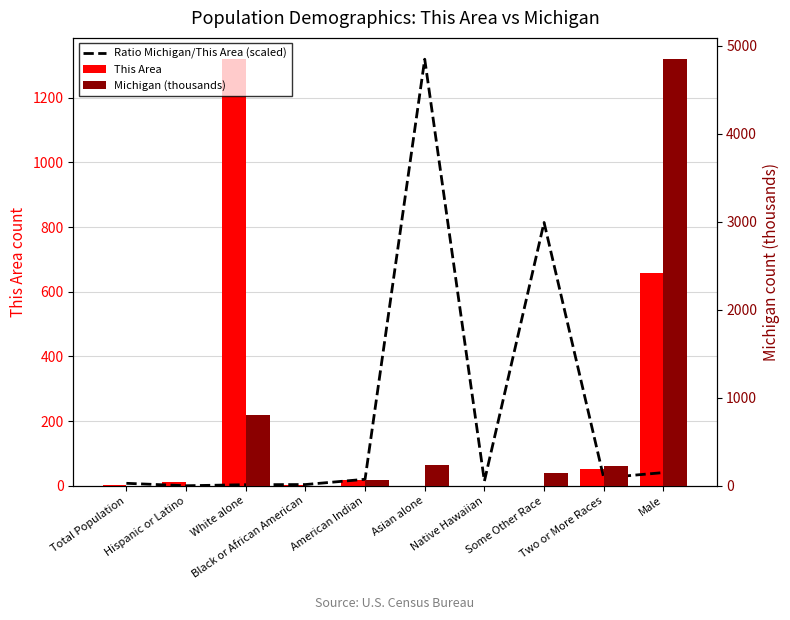

What is the value of the This Area bar at the 9th from the left?

52.0